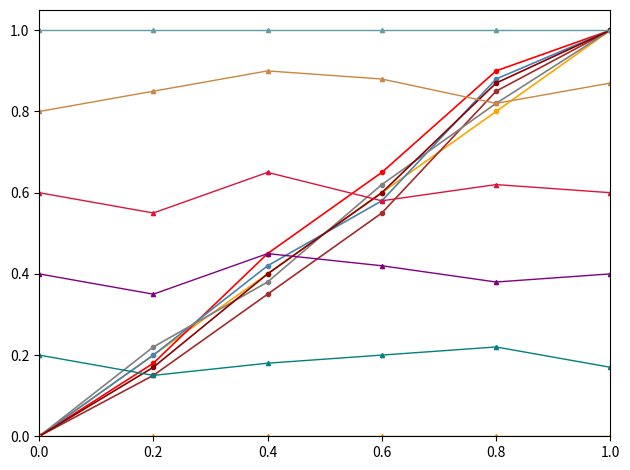

What is the greatest value displayed?

1.0